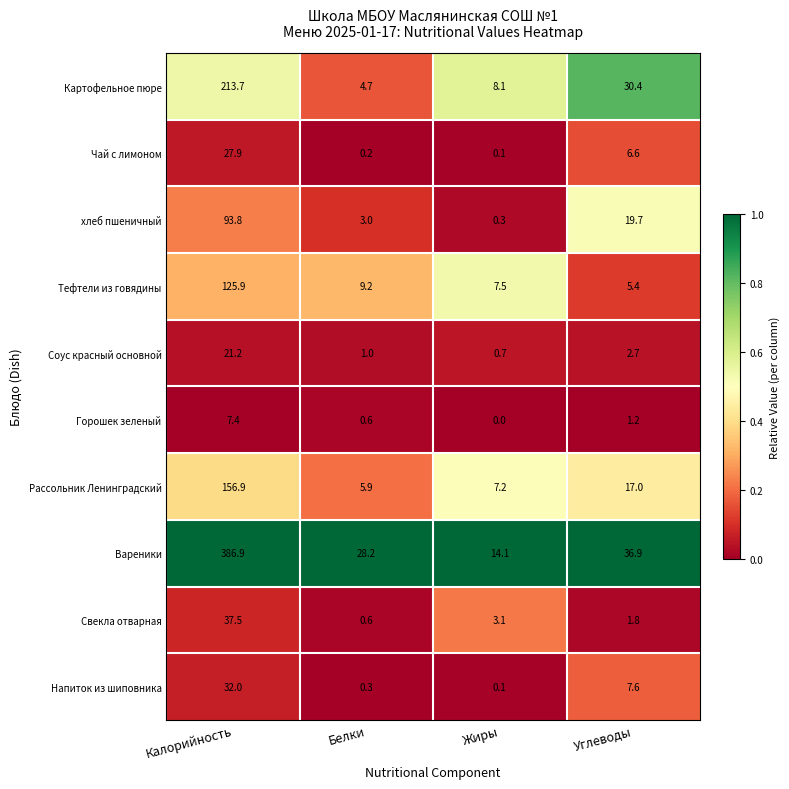

At which label is хлеб пшеничный closest to 47?

Углеводы